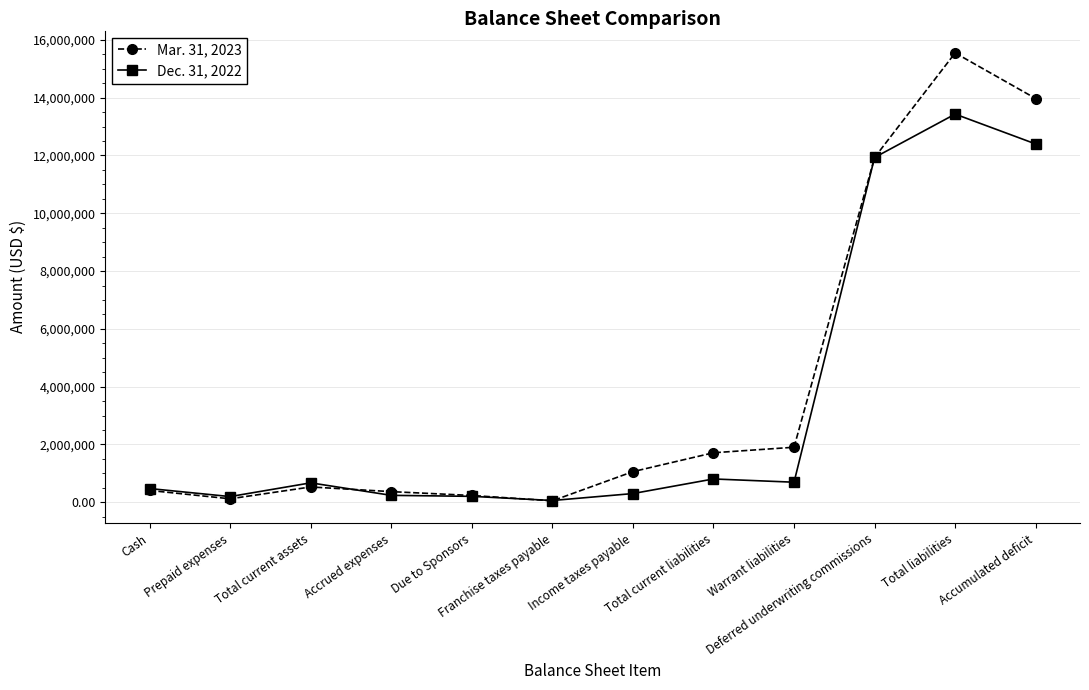

Read the Mar. 31, 2023 value at Accrued expenses.

368234